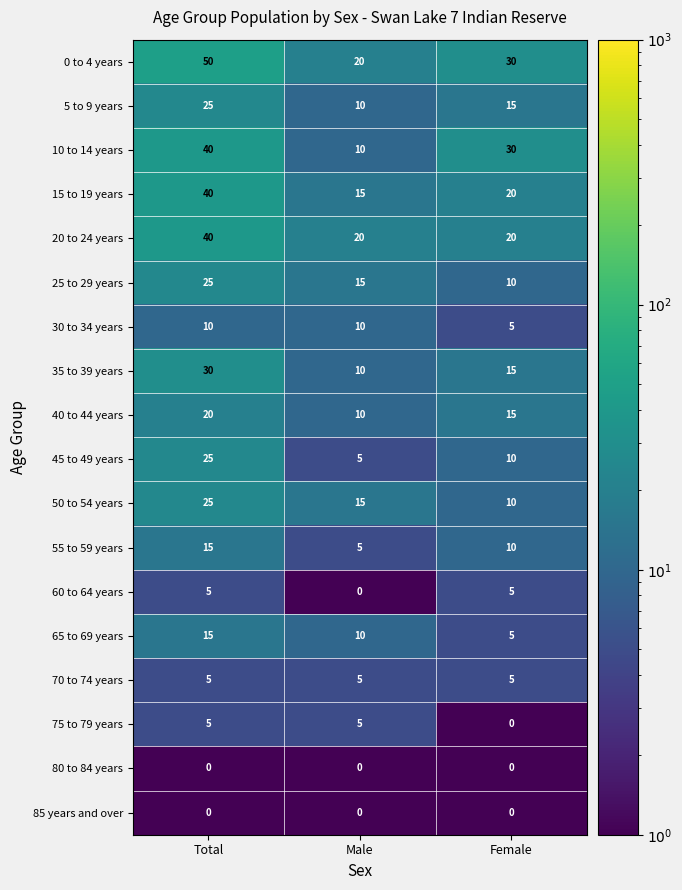

What is the difference between the 65 to 69 years values at Male and Total?

5